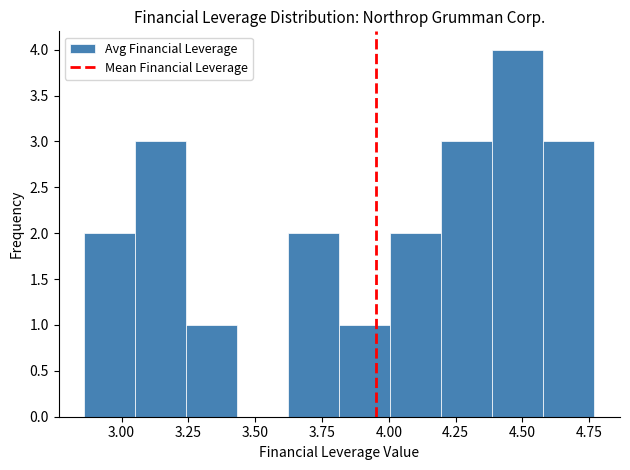

Read against the x-axis, roughly where is the centre of the tallest bar?

4.50